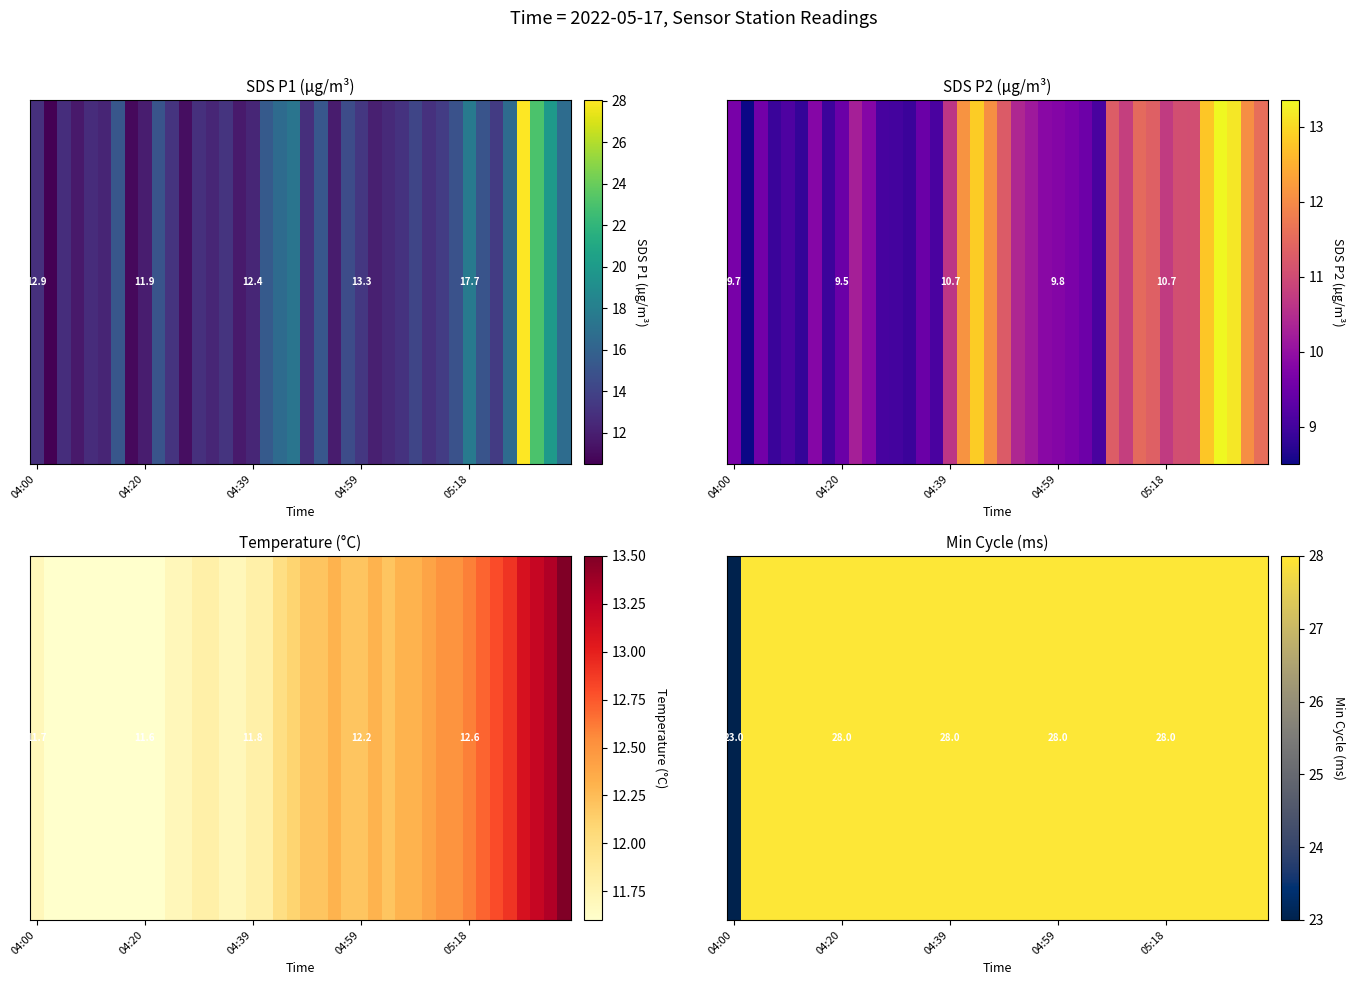

True or false: the data shows 28 at 28.

True